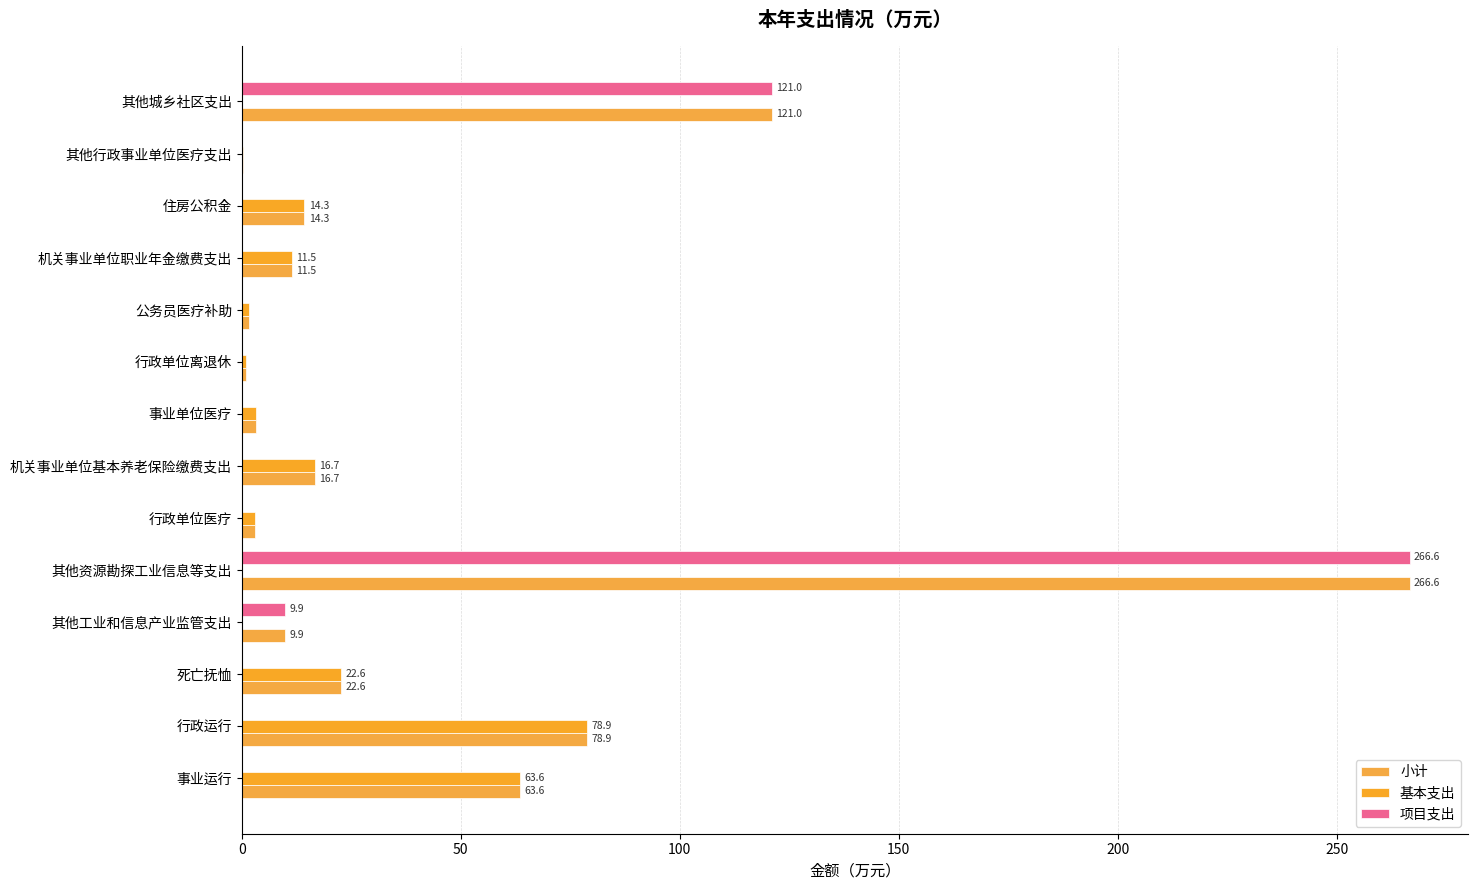

How many data points in 小计 are above 14?

7